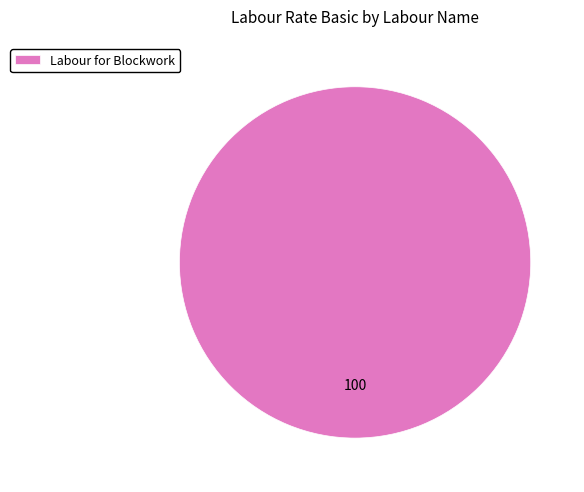

The Labour for Blockwork slice represents 100% of the pie. True or false?

True